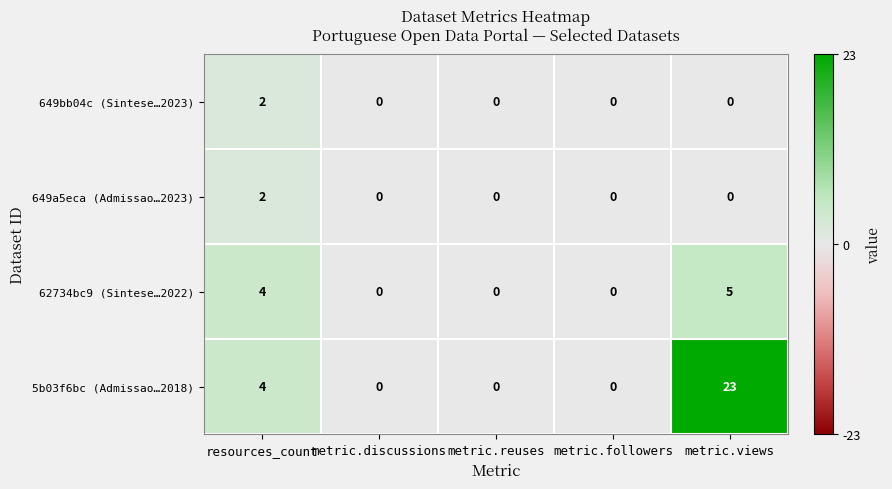

What is the difference between the highest and lowest values at metric.views?

23